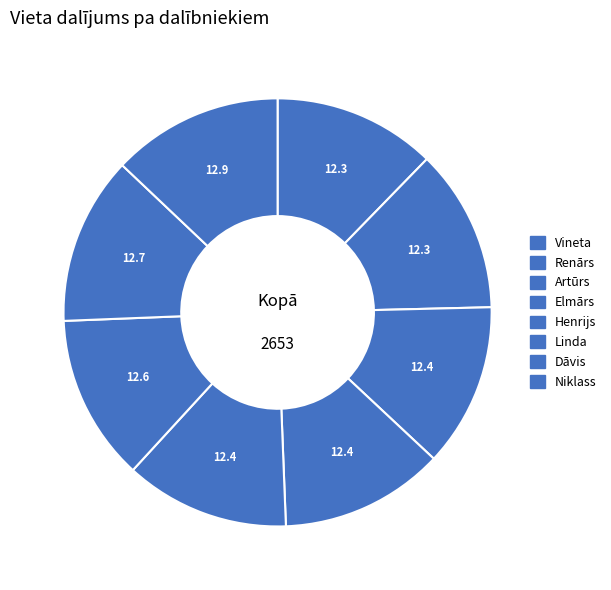

Does Renārs account for over 50% of the chart?

No